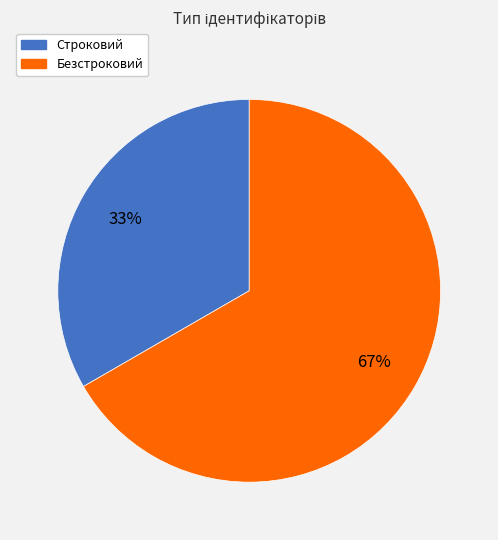

True or false: Безстроковий accounts for 67% of the total.

True